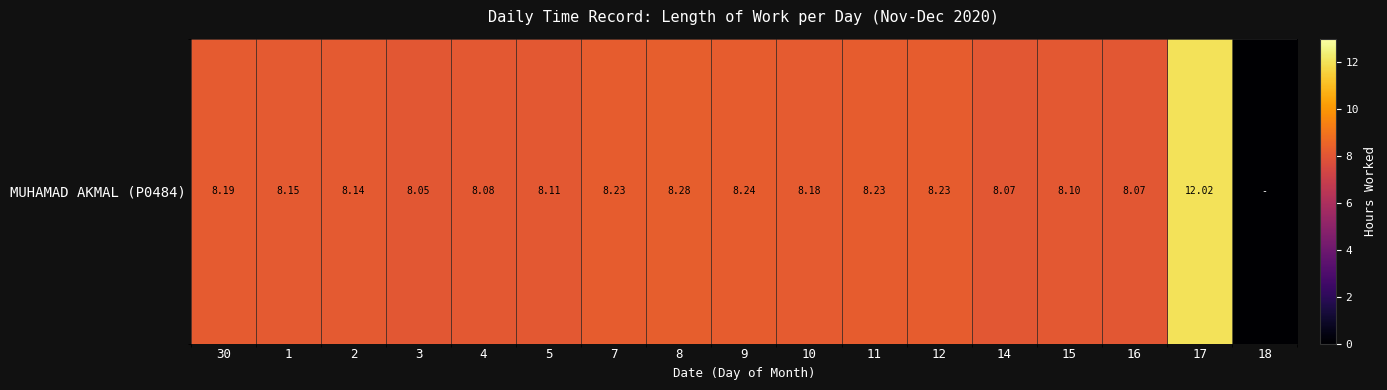

Which has a higher value, 11 or 2?

11